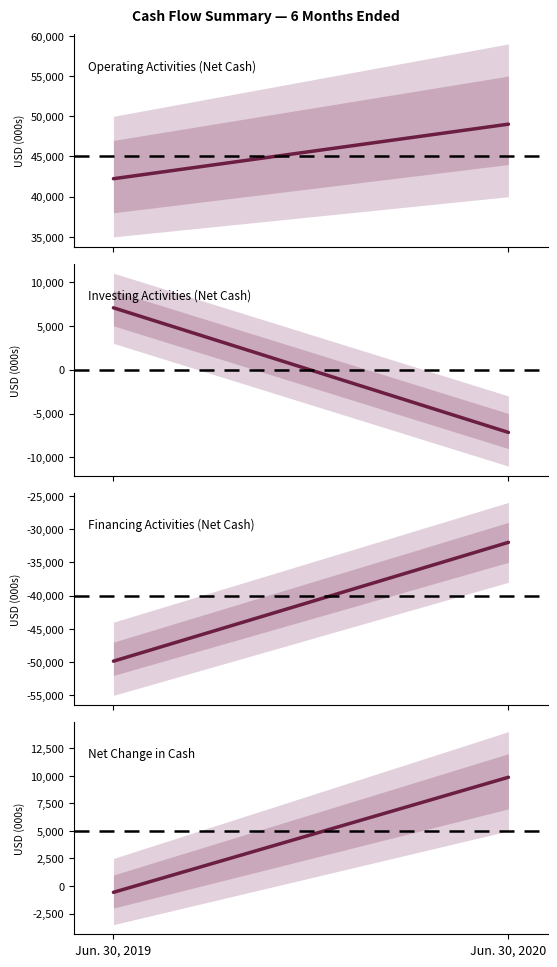

Reading left to right, extract all data points from this chart.

Operating Activities (Net Cash): 42236	49021
Investing Activities (Net Cash): 7054	-7156
Financing Activities (Net Cash): -49860	-31999
Net Change in Cash: -570	9866